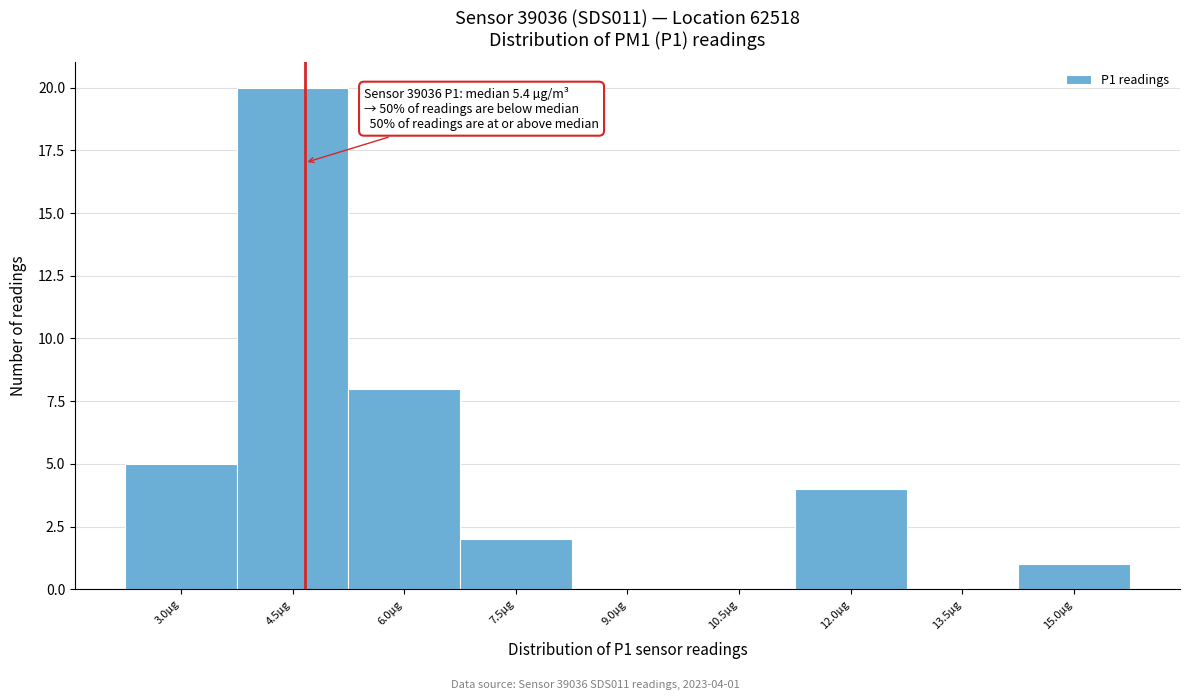

Reading right to left, extract all data points from this chart.

15.0µg=1	13.5µg=0	12.0µg=4	10.5µg=0	9.0µg=0	7.5µg=2	6.0µg=8	4.5µg=20	3.0µg=5